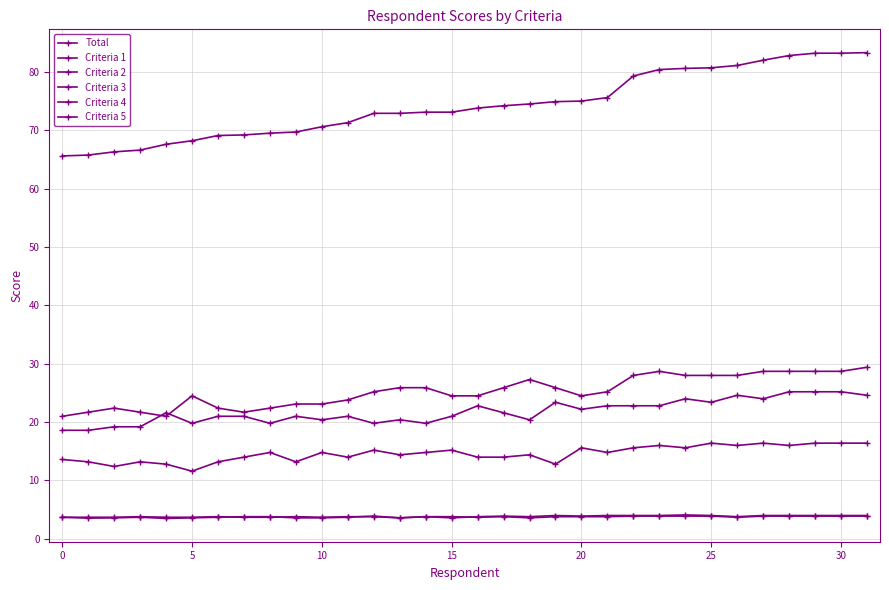

True or false: Criteria 1 and Criteria 5 cross at least once.

False